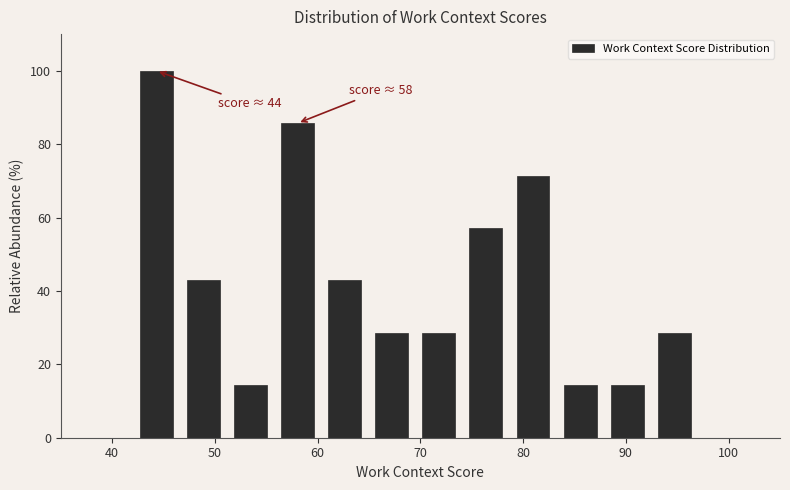

Which range on the x-axis has the tallest bar?

42 to 47